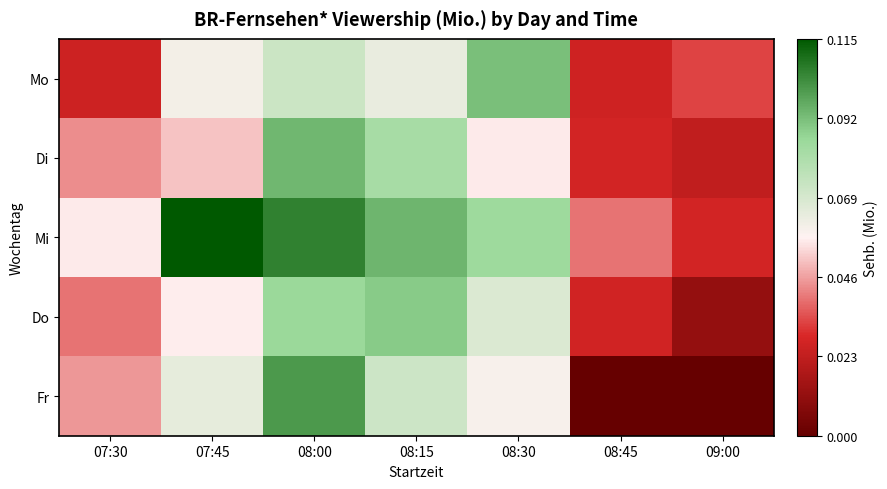

Reading left to right, transcribe all the data shown in this chart.

Mo: 07:30=0.0	07:45=0.1	08:00=0.1	08:15=0.1	08:30=0.1	08:45=0.0	09:00=0.0
Di: 07:30=0.0	07:45=0.1	08:00=0.1	08:15=0.1	08:30=0.1	08:45=0.0	09:00=0.0
Mi: 07:30=0.1	07:45=0.1	08:00=0.1	08:15=0.1	08:30=0.1	08:45=0.0	09:00=0.0
Do: 07:30=0.0	07:45=0.1	08:00=0.1	08:15=0.1	08:30=0.1	08:45=0.0	09:00=0.0
Fr: 07:30=0.0	07:45=0.1	08:00=0.1	08:15=0.1	08:30=0.1	08:45=0.0	09:00=0.0